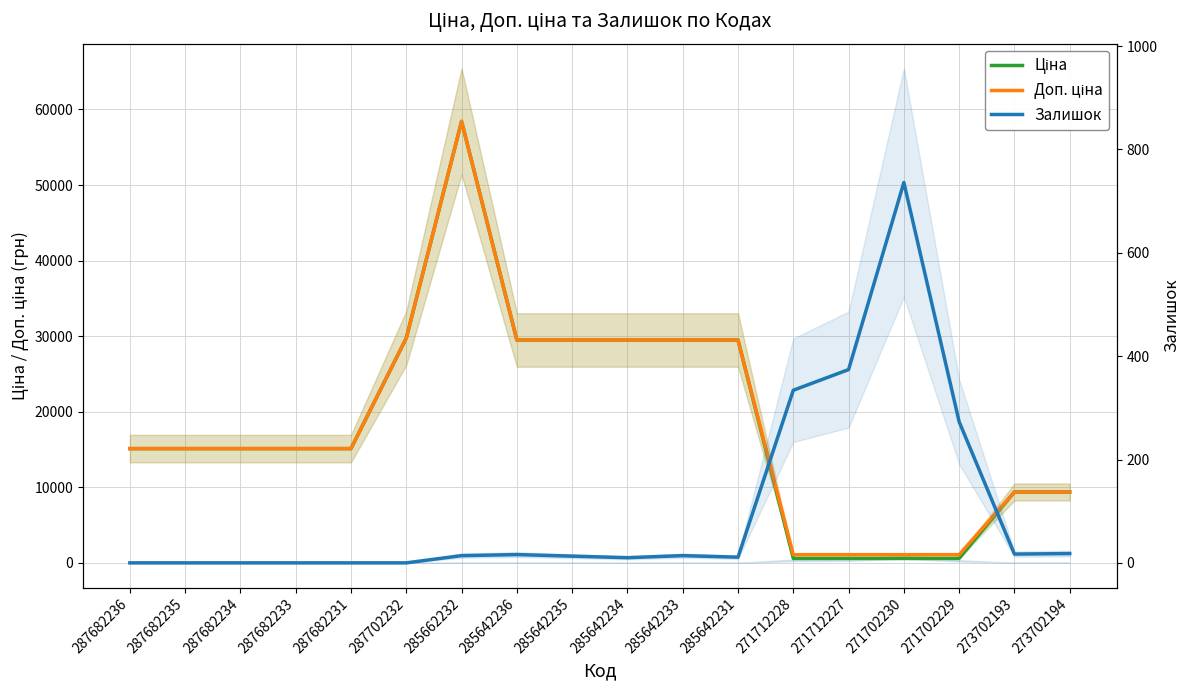

At which label does Ціна reach its peak?

285662232